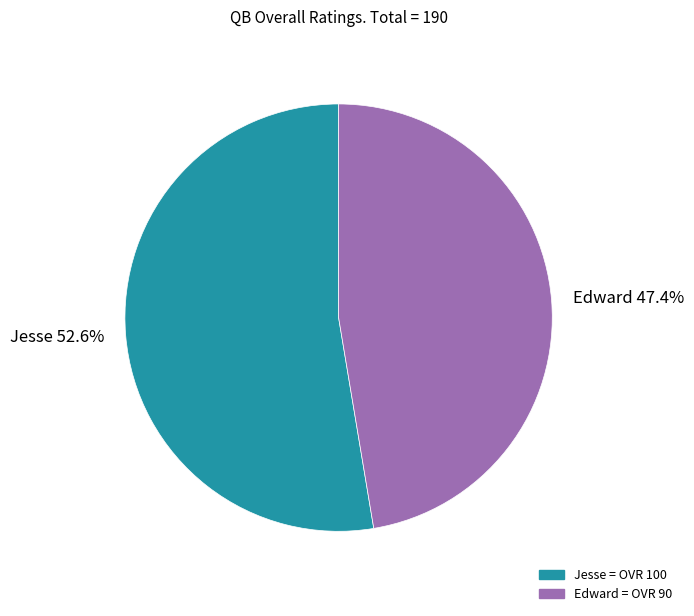

The Jesse slice represents 53% of the pie. True or false?

True